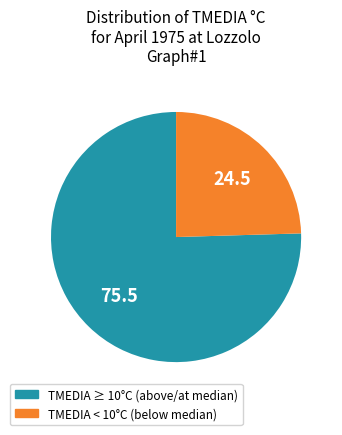

Is TMEDIA < 10°C (below median) the majority of the pie?

No